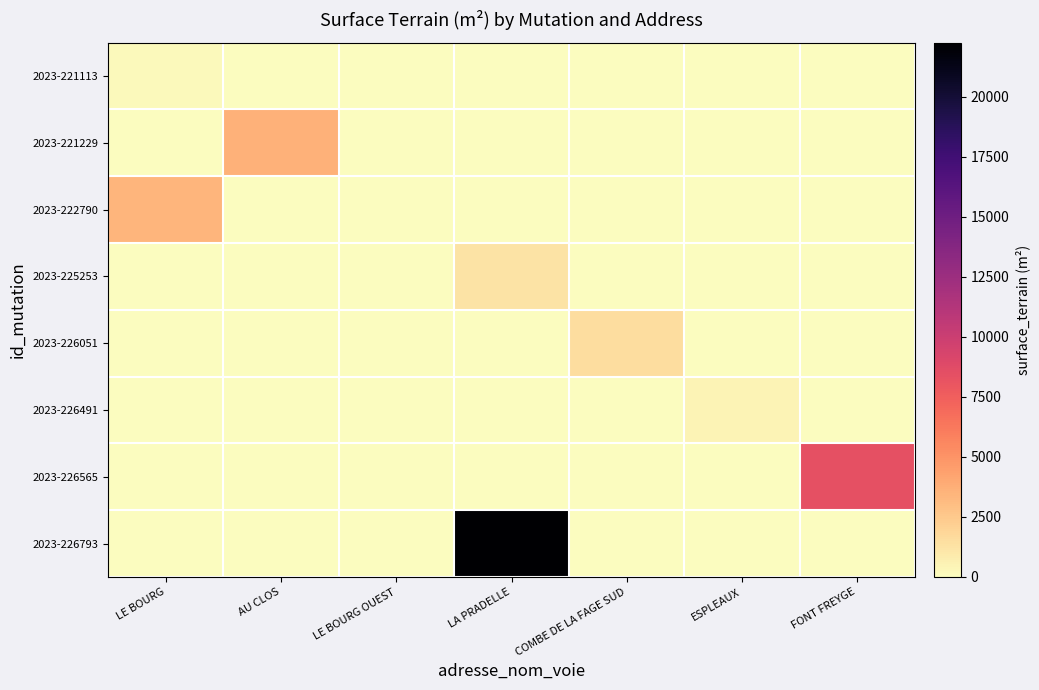

Which series changed the most between COMBE DE LA FAGE SUD and FONT FREYGE?

2023-226565